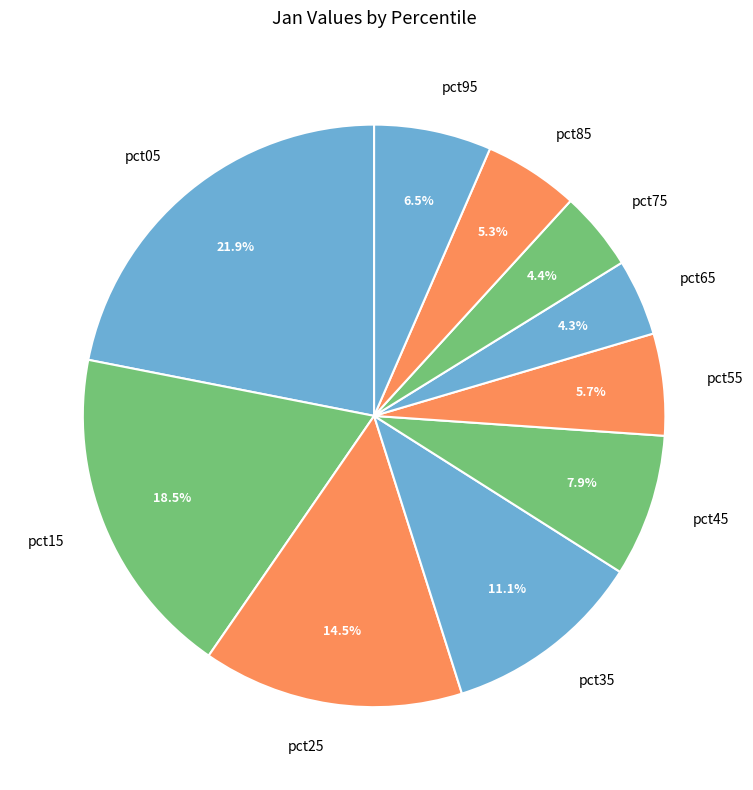

How many segments does this pie chart have?

10